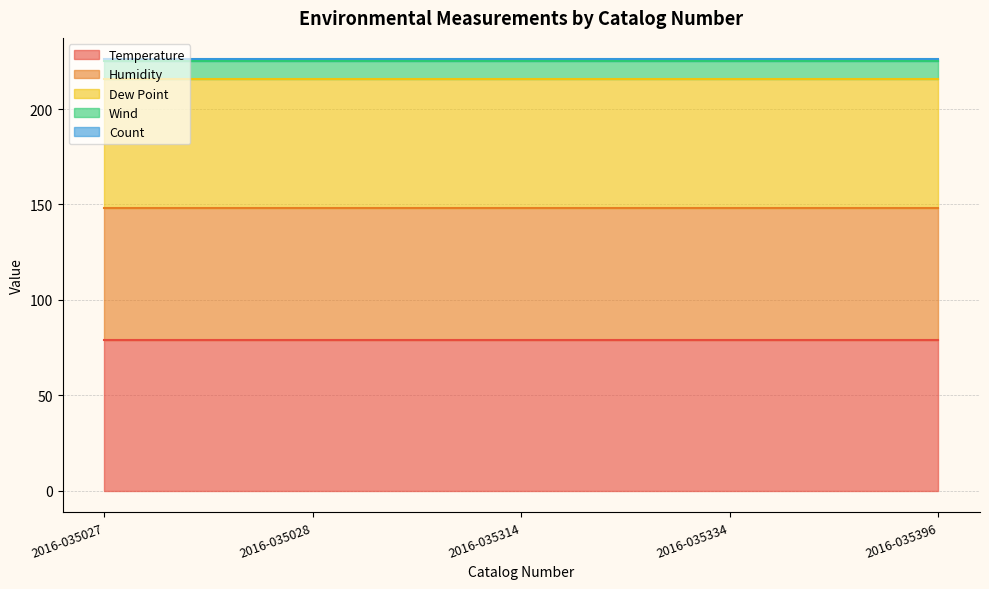

Which series has the largest total across all categories?

Temperature